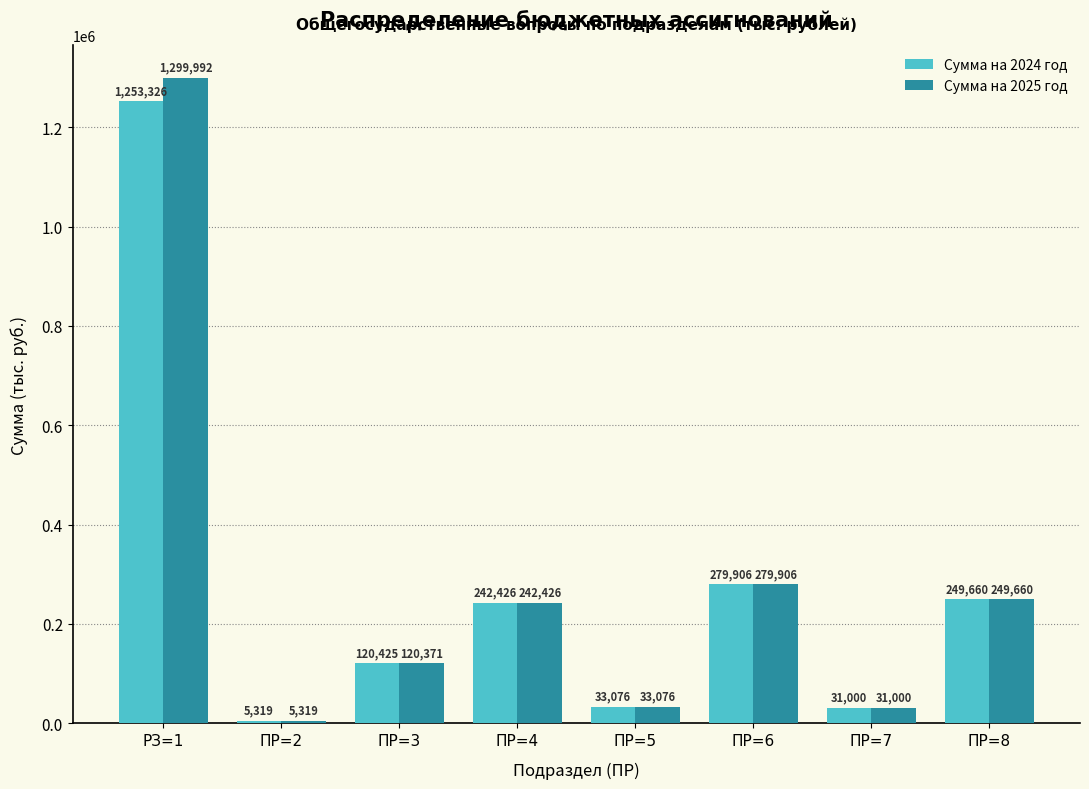

Where is Сумма на 2024 год nearest to the value 629322?

ПР=6